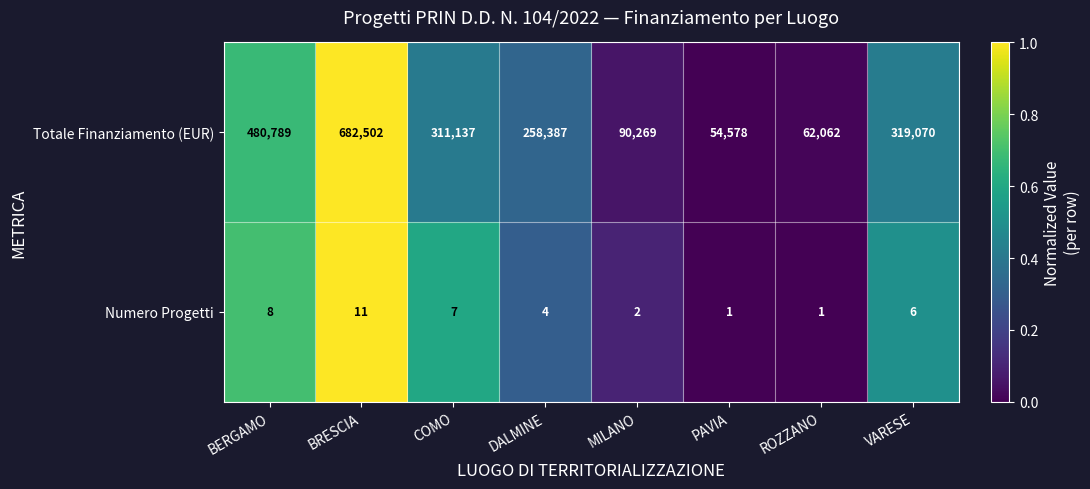

Is it true that Numero Progetti equals 11 at BRESCIA?

True